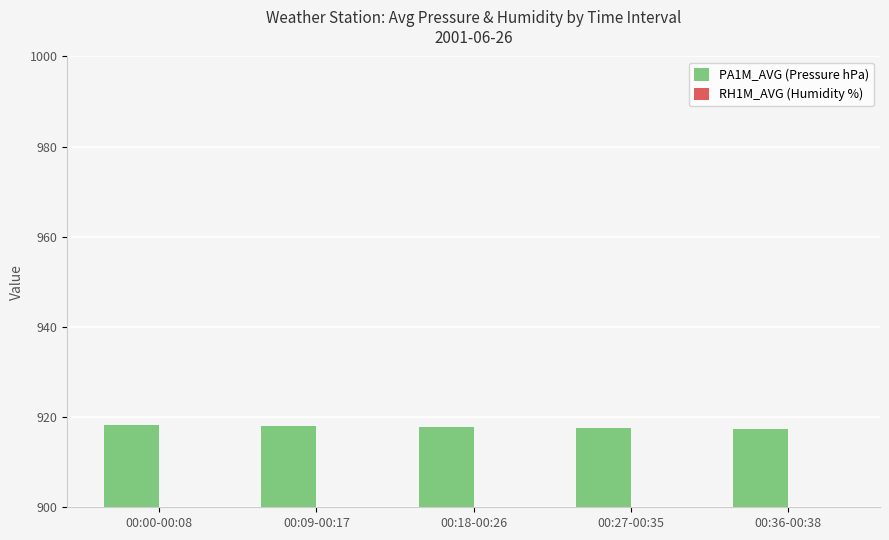

How many bars are there in each group?

2